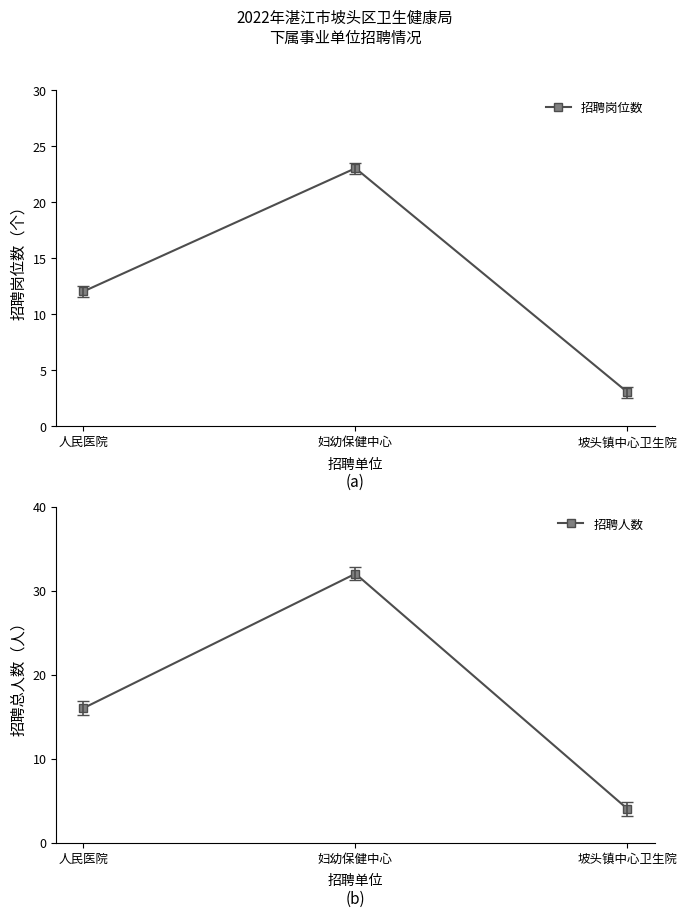

True or false: 招聘人数 has a value of 16 at 人民医院.

True